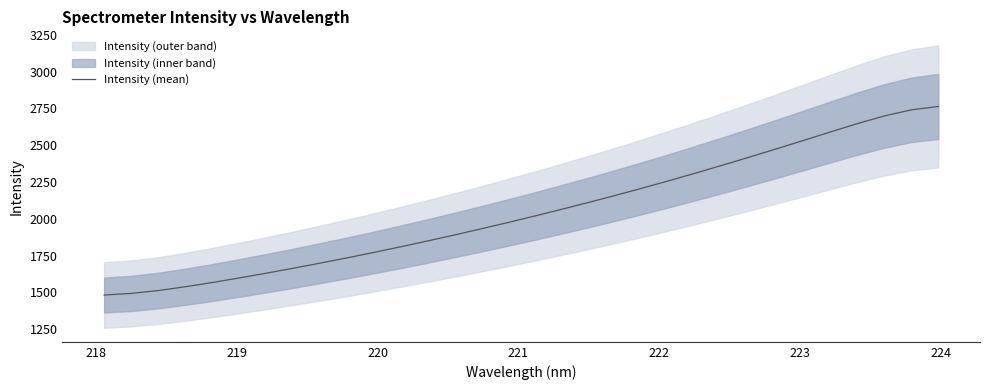

What is the lowest value of the Intensity (mean) series?

1481.6